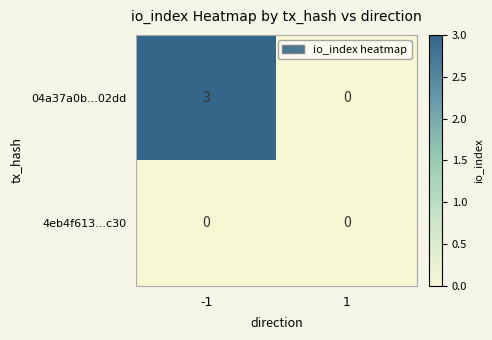

What is the total value across all series at -1?

3